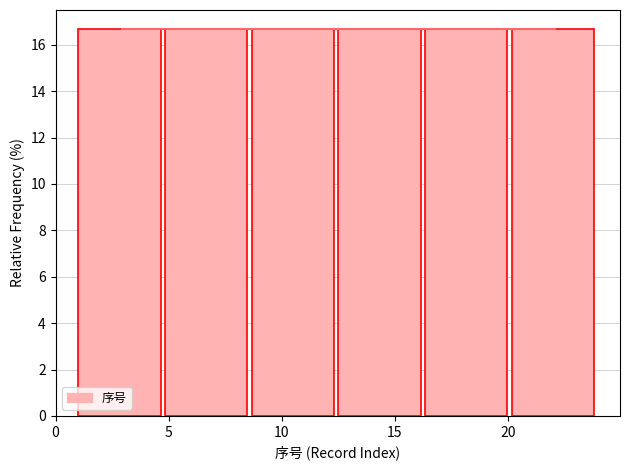

What is the height of the bar covering 20.0 to 24.0 on the x-axis? Neither the bar edges nor the heights are printed on the chart, so give them approximately, as read against the axes.

16.6